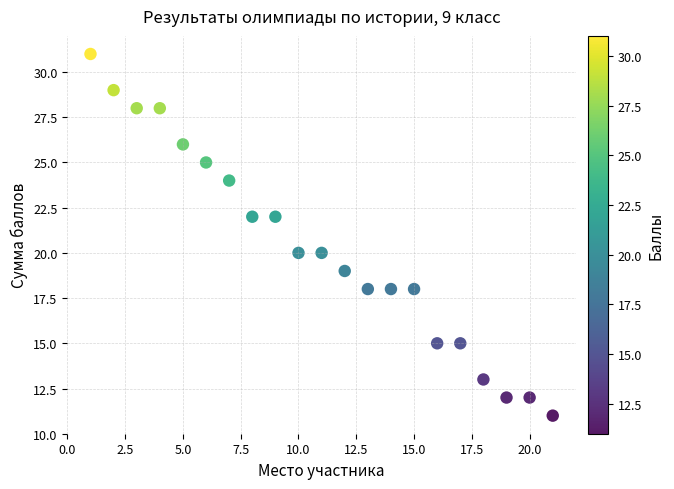

What is the range of Y values (max minus min)?

20